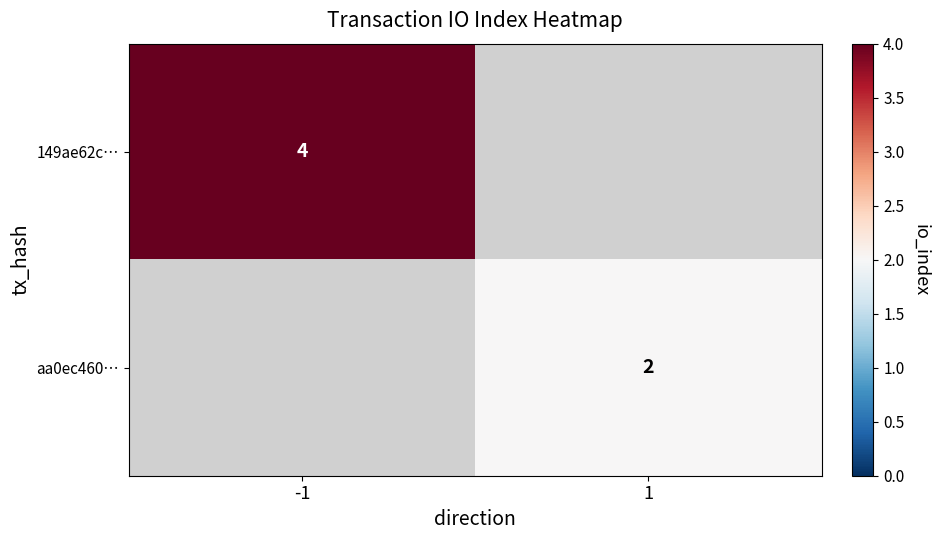

The aa0ec460… series shows 3 at 1. True or false?

False